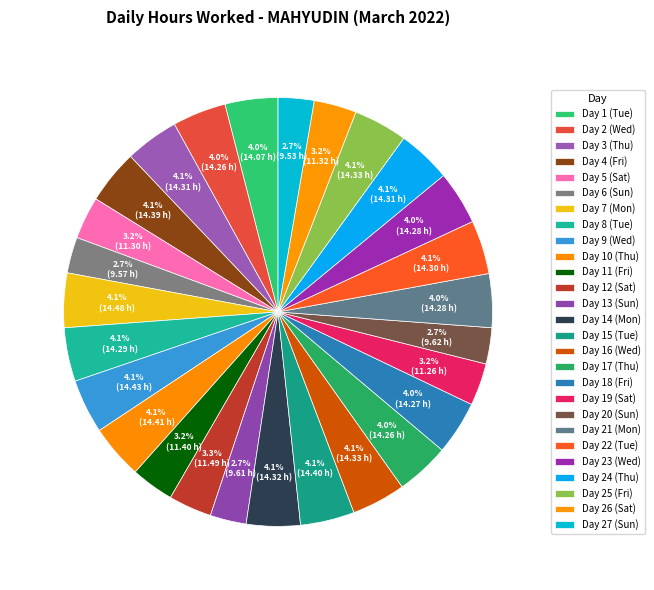

What percentage is the Day 7 (Mon) slice, to the nearest percent?

4%